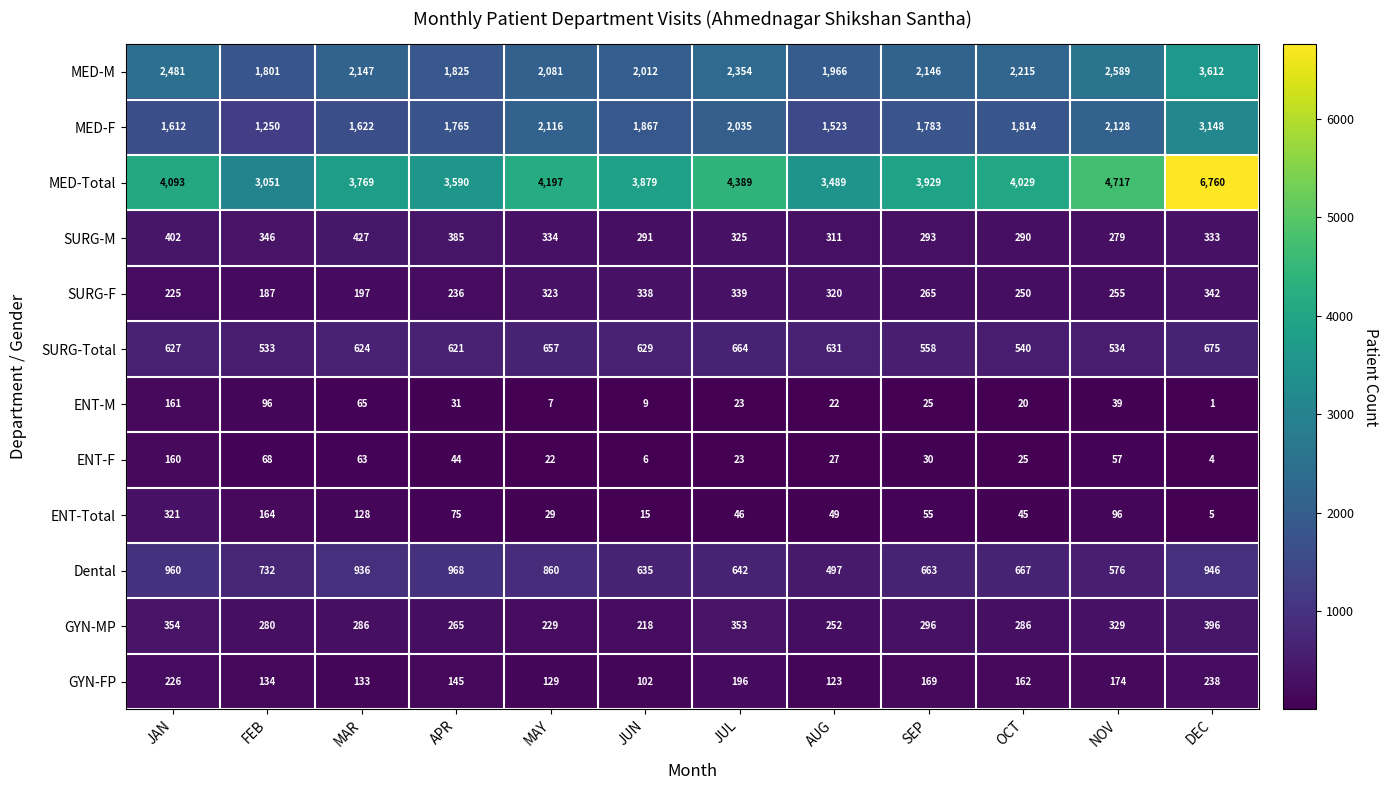

What is the sum of all Dental values?

9082